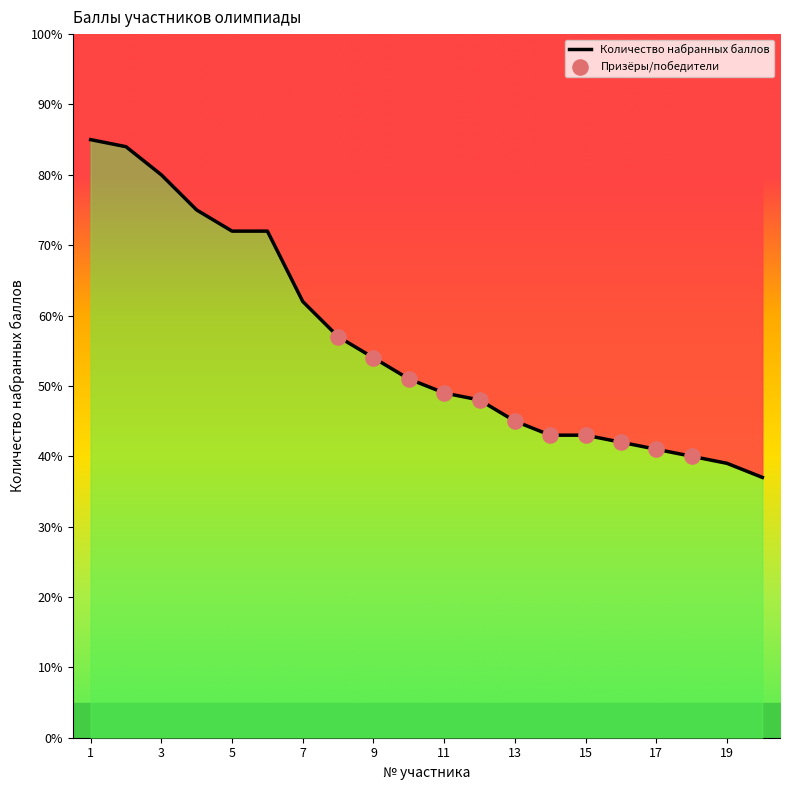

What is the ratio of the value at 3 to the value at 13?

1.8